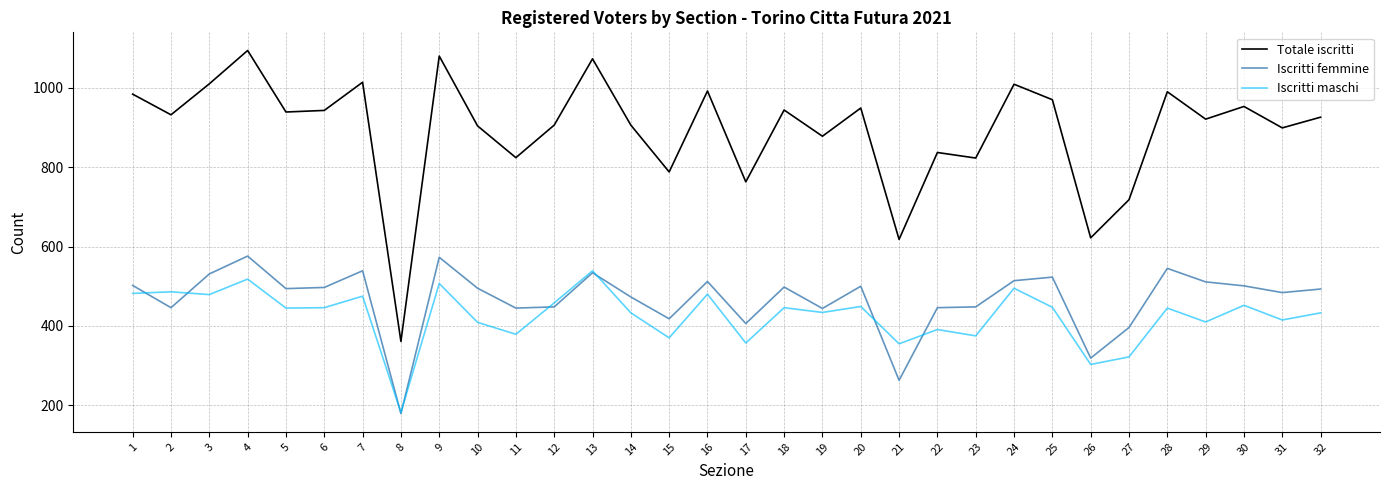

True or false: Iscritti maschi and Totale iscritti intersect in this chart.

False